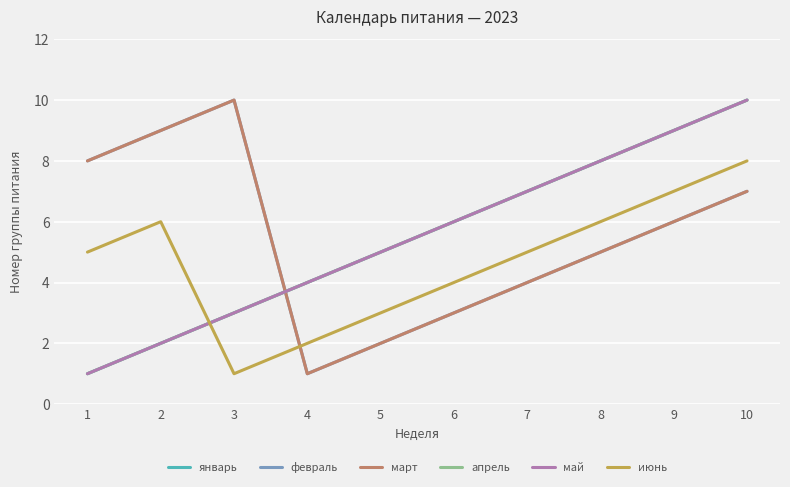

True or false: апрель and январь intersect in this chart.

False